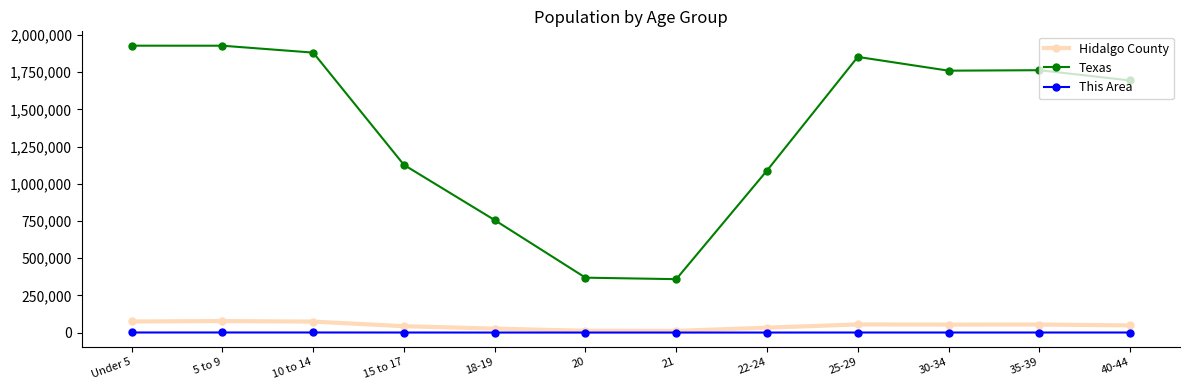

Which series has the largest range (max minus min)?

Texas